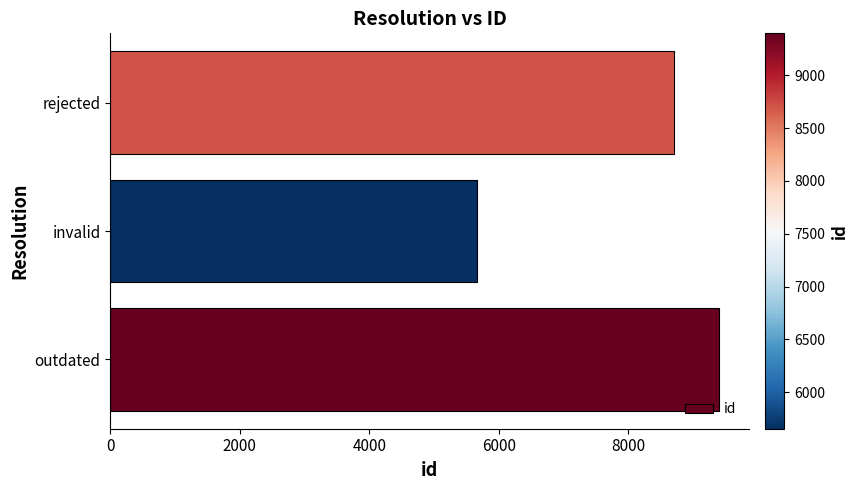

List the labels in order of value, largest first.

outdated, rejected, invalid